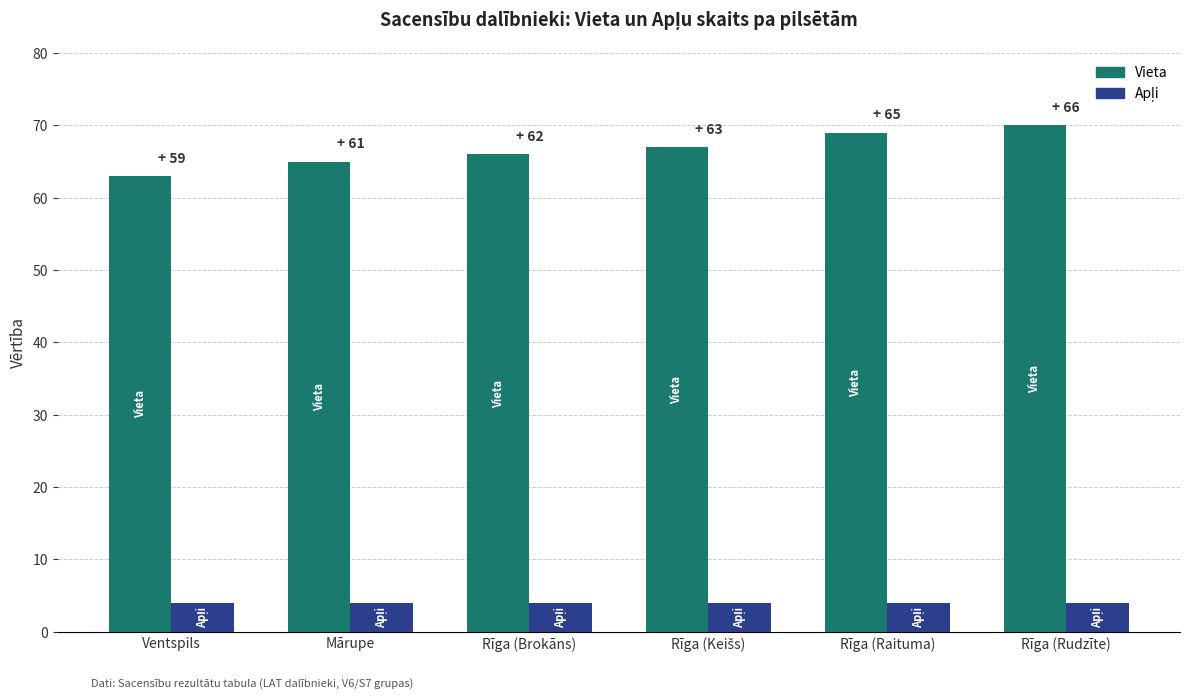

What is the total value across all series at Mārupe?

69